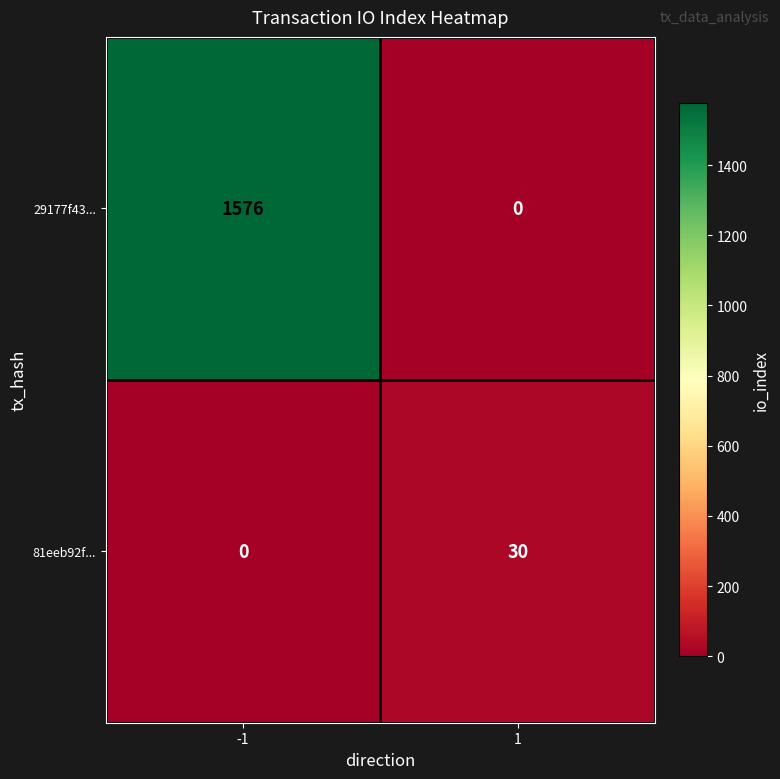

What is the sum of all 29177f43... values?

1576